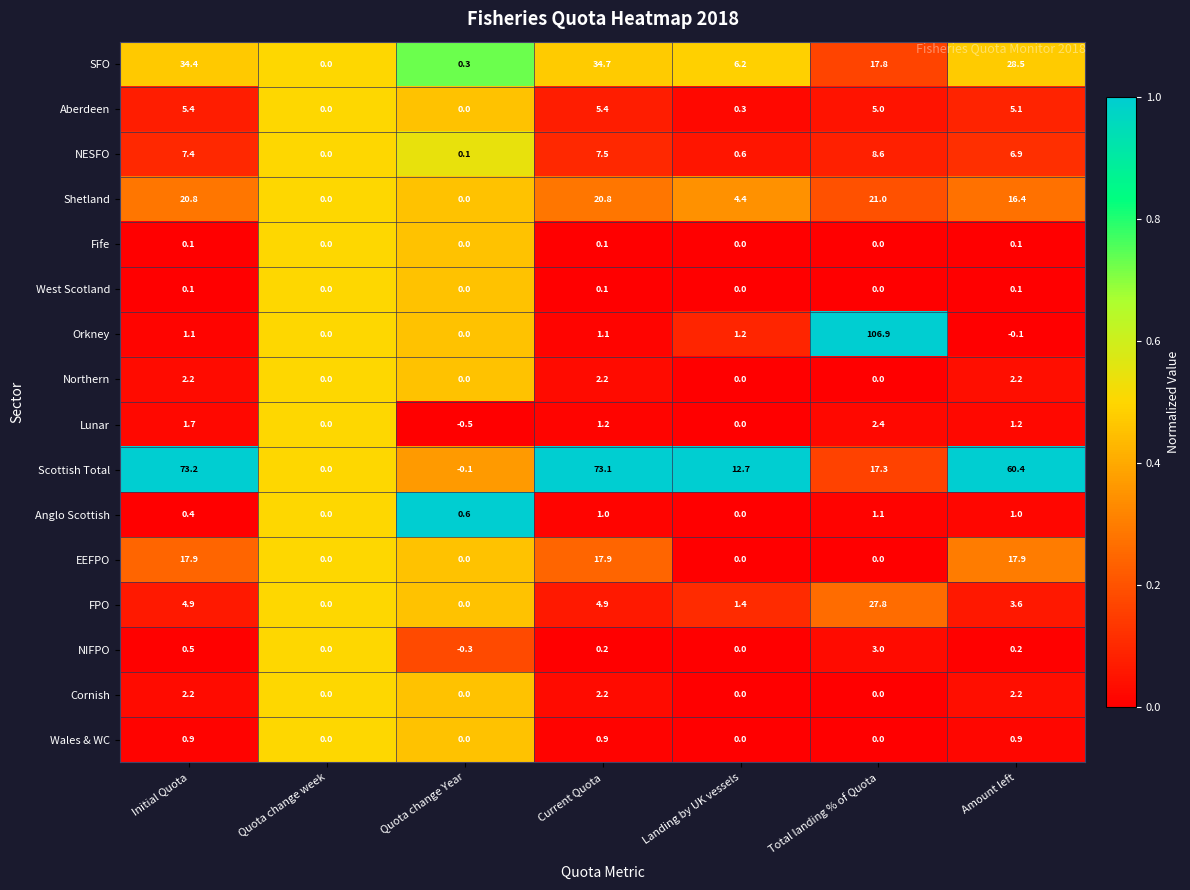

The value of Shetland at Current Quota is 6.7. True or false?

False